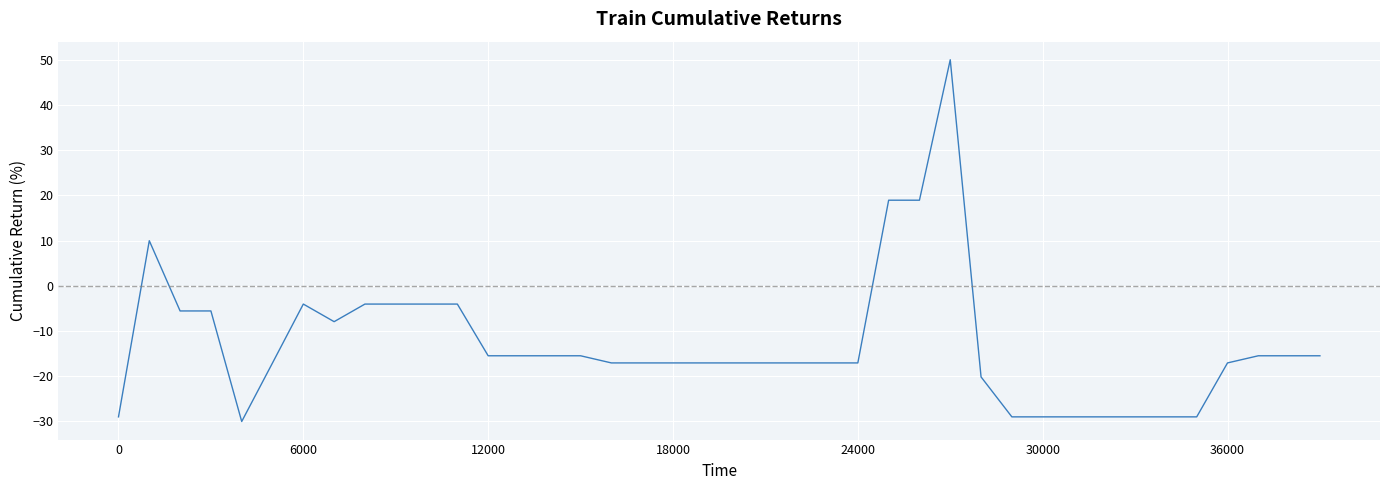

What is the greatest value displayed?

50.0